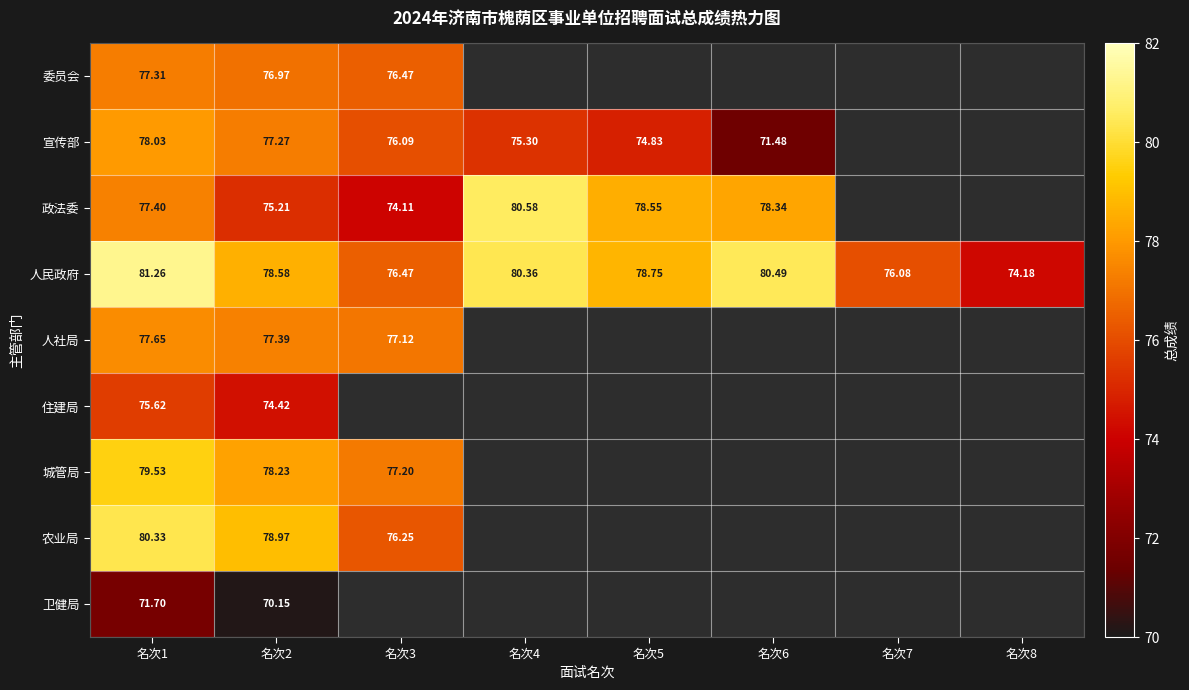

Which has a higher value, 名次6 or 名次3?

名次3